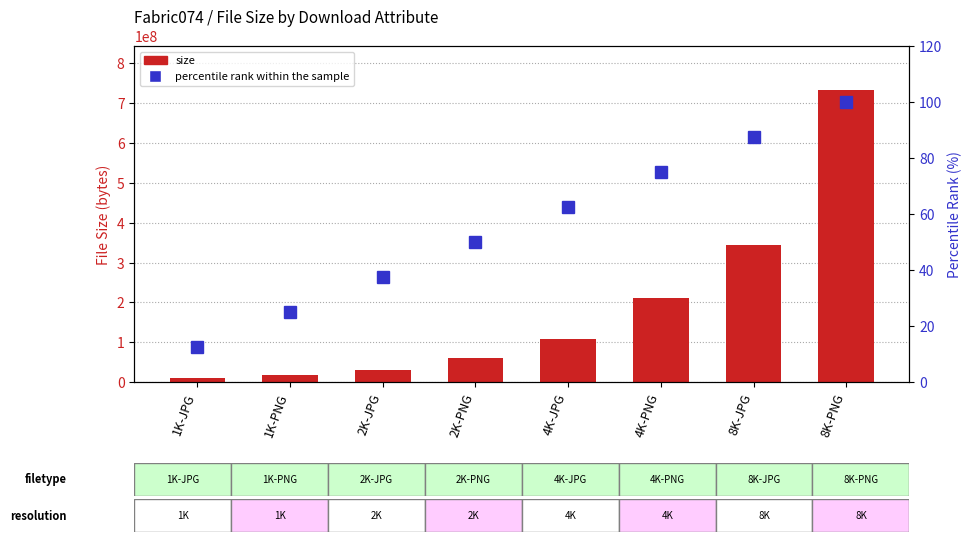

At how many categories does at least one series exceed 458346224?

1